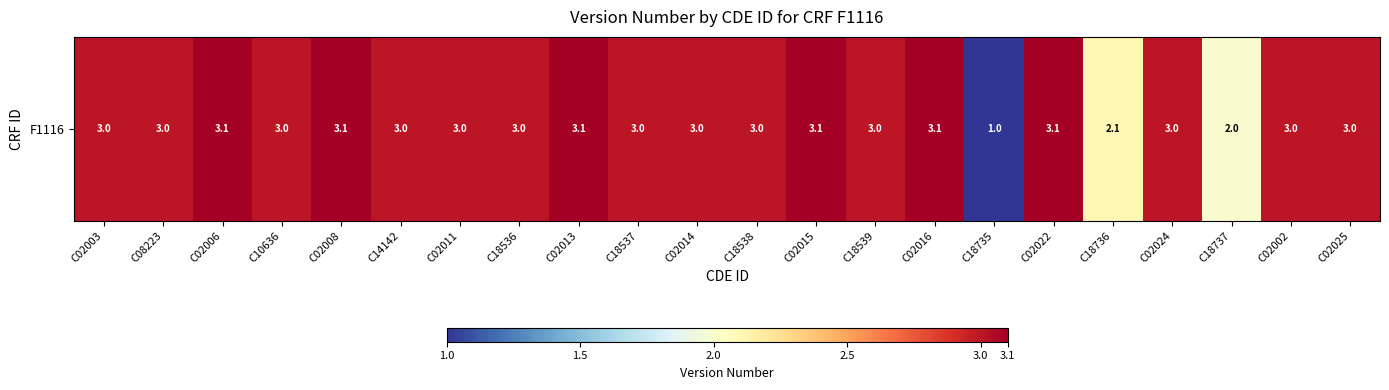

Between C08223 and C18537, which is larger?

C08223